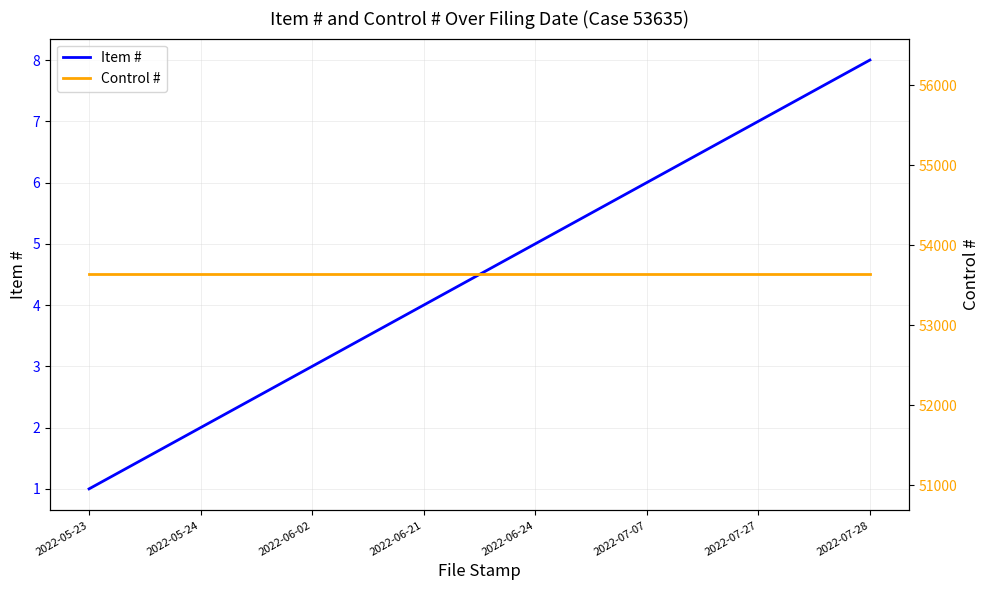

What is the minimum value for Item #?

1